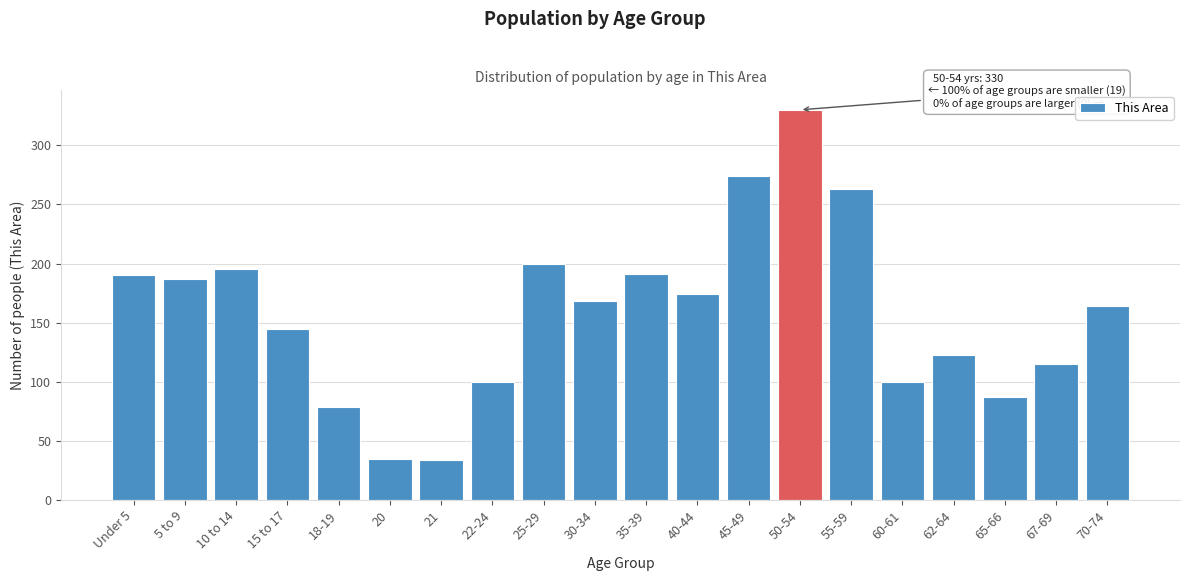

The value at 55-59 is 126. True or false?

False